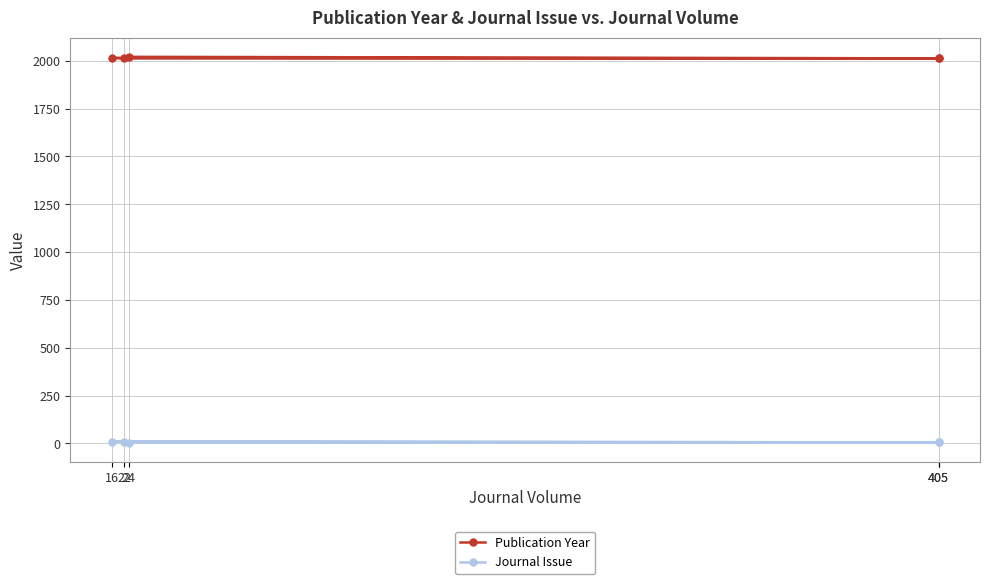

At how many categories does at least one series exceed 1939?

5